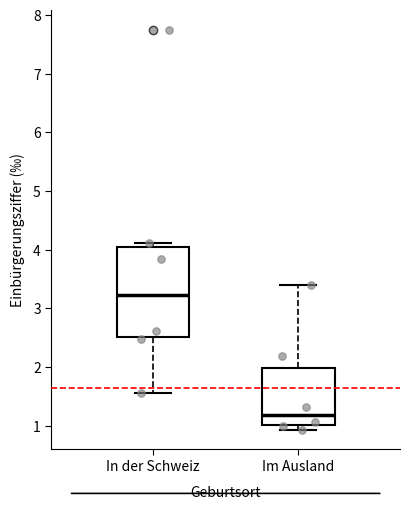

Reading left to right, read every box against the y-axis: the position of its median line, the range the box covers, and the ends of its whiskers. The values are not printed on the chart, so give them approximately, as read against the axis.

In der Schweiz: median 3.2, box 2.5 to 4.0, whiskers 1.6 to 4.1
Im Ausland: median 1.2, box 1.0 to 2.0, whiskers 0.9 to 3.4